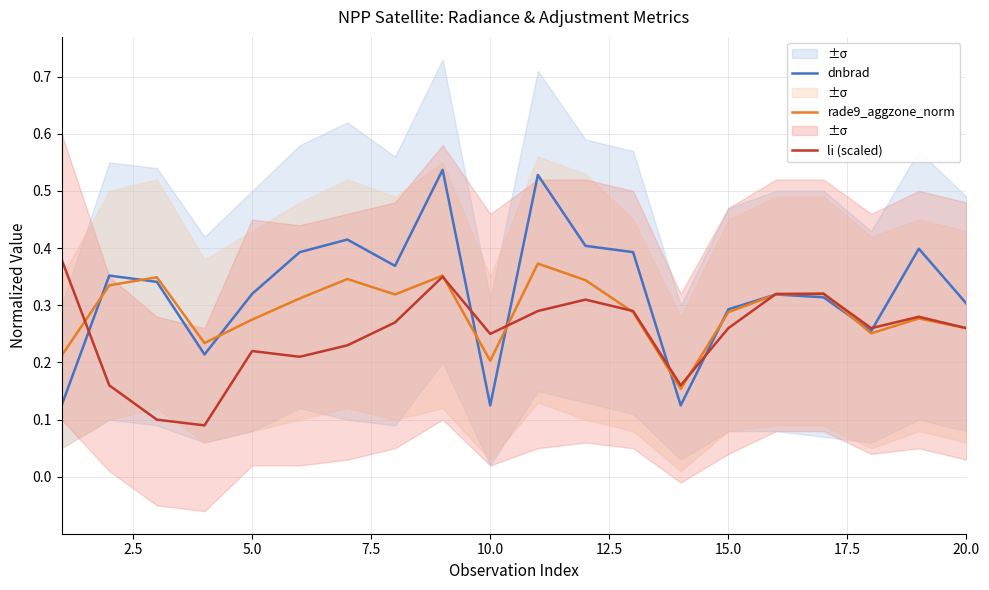

The value of dnbrad at 20.0 is 0.3. True or false?

True